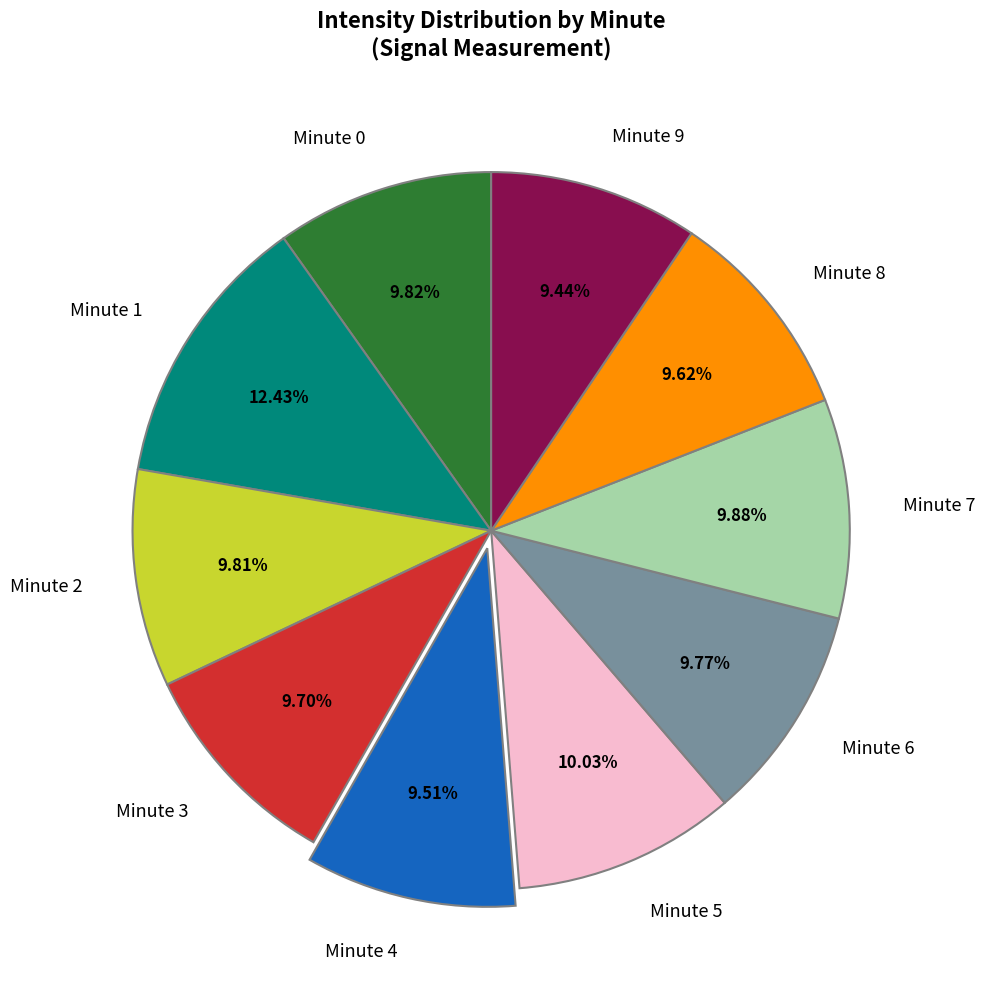

Is there a majority slice in this chart?

No